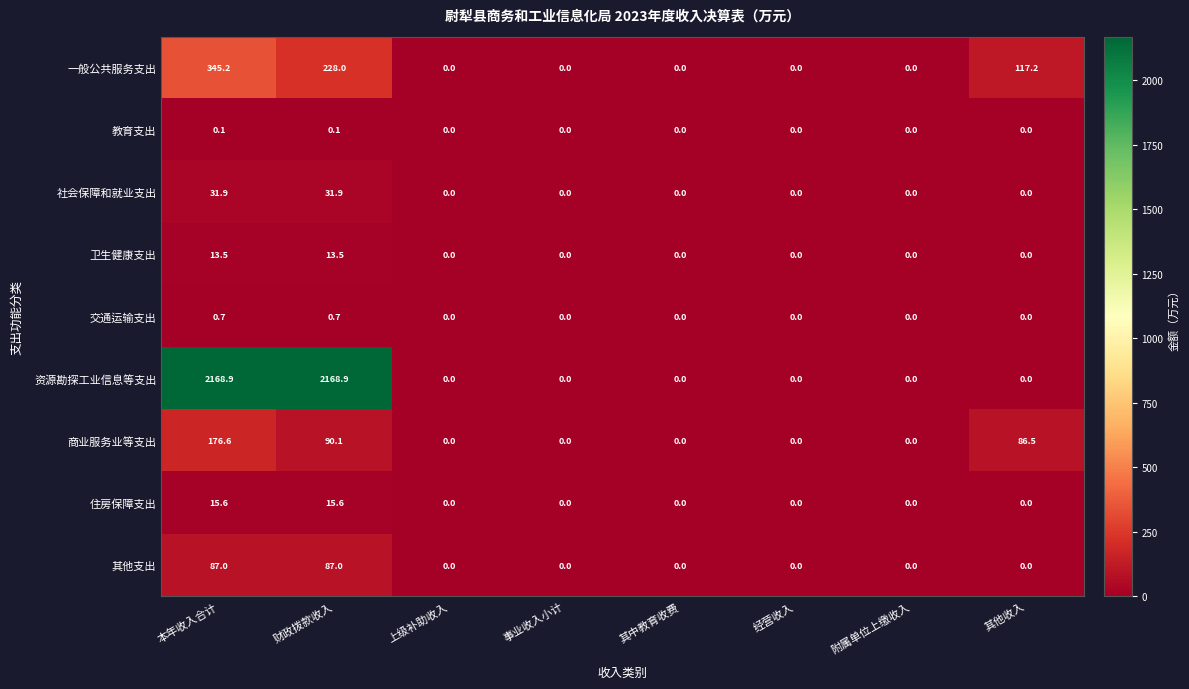

How many 交通运输支出 values are between 0 and 1?

8